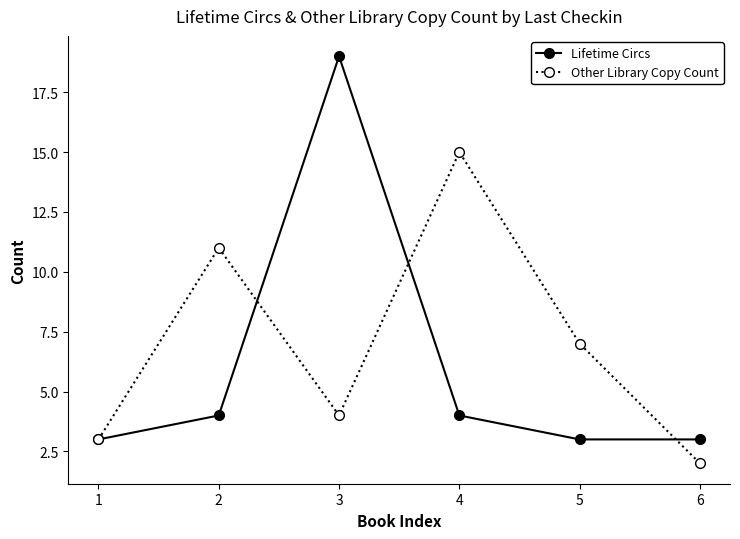

What is the lowest value of the Other Library Copy Count series?

2